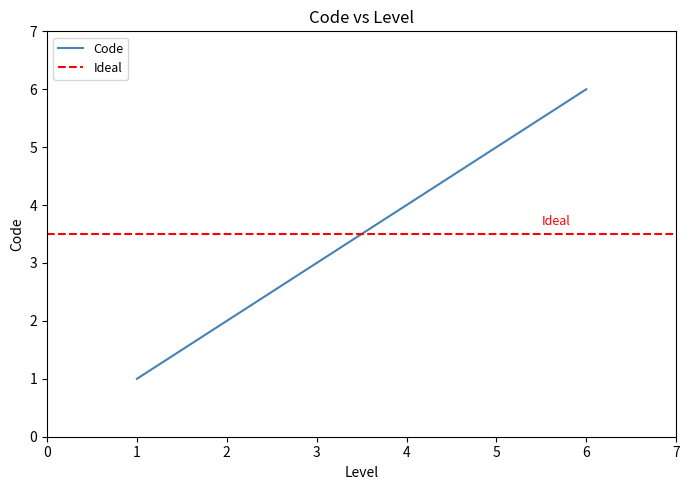

The value at 6 is 6. True or false?

True